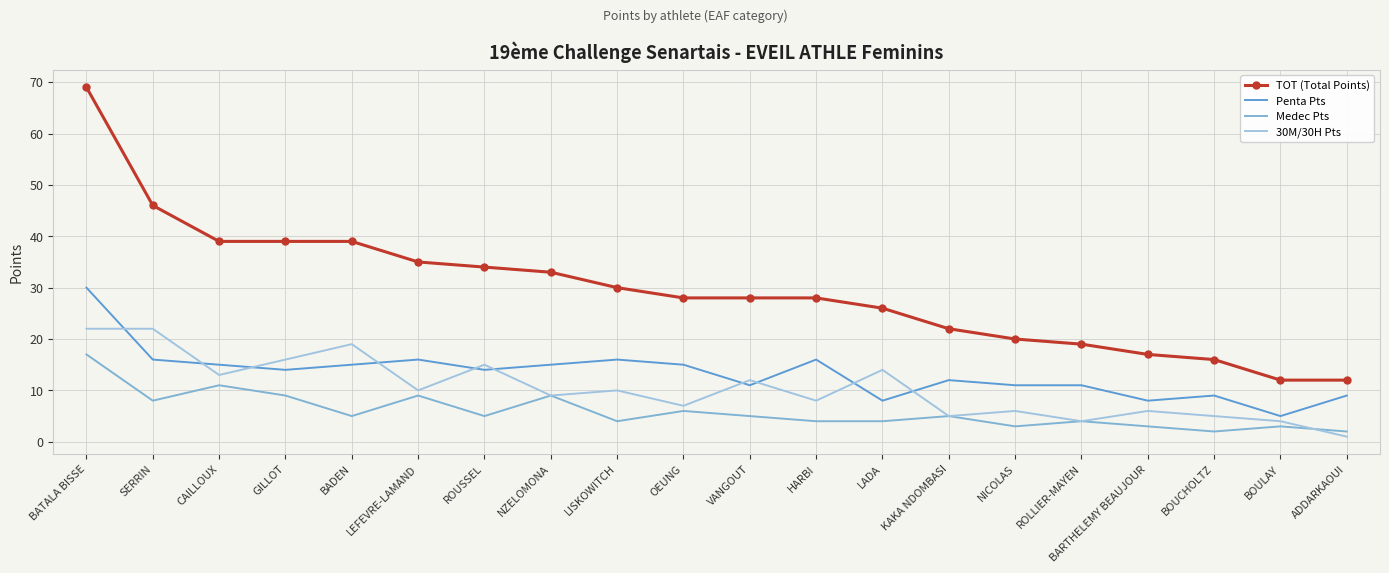

List the labels in order of Penta Pts value, largest first.

BATALA BISSE, SERRIN, LEFEVRE-LAMAND, LISKOWITCH, HARBI, CAILLOUX, BADEN, NZELOMONA, OEUNG, GILLOT, ROUSSEL, KAKA NDOMBASI, VANGOUT, NICOLAS, ROLLIER-MAYEN, BOUCHOLTZ, ADDARKAOUI, LADA, BARTHELEMY BEAUJOUR, BOULAY